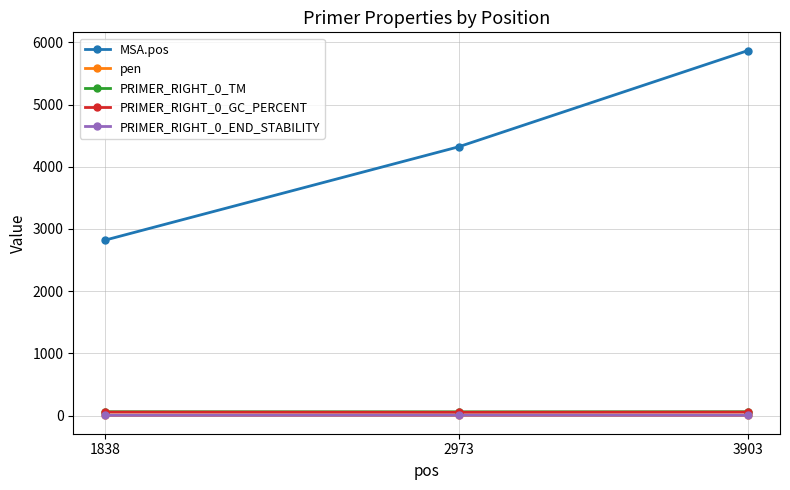

What is the average value of the PRIMER_RIGHT_0_TM series?

60.2